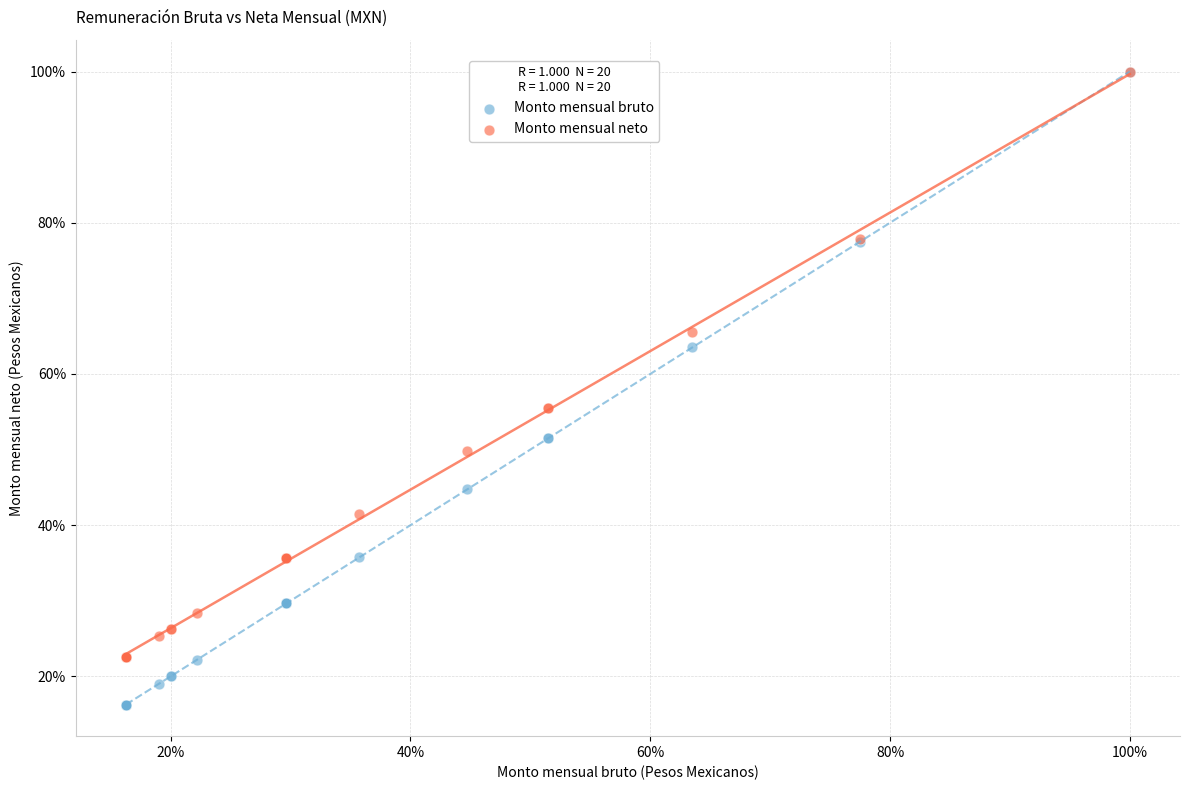

What are all the series names shown in the legend?

Monto mensual bruto, Monto mensual neto